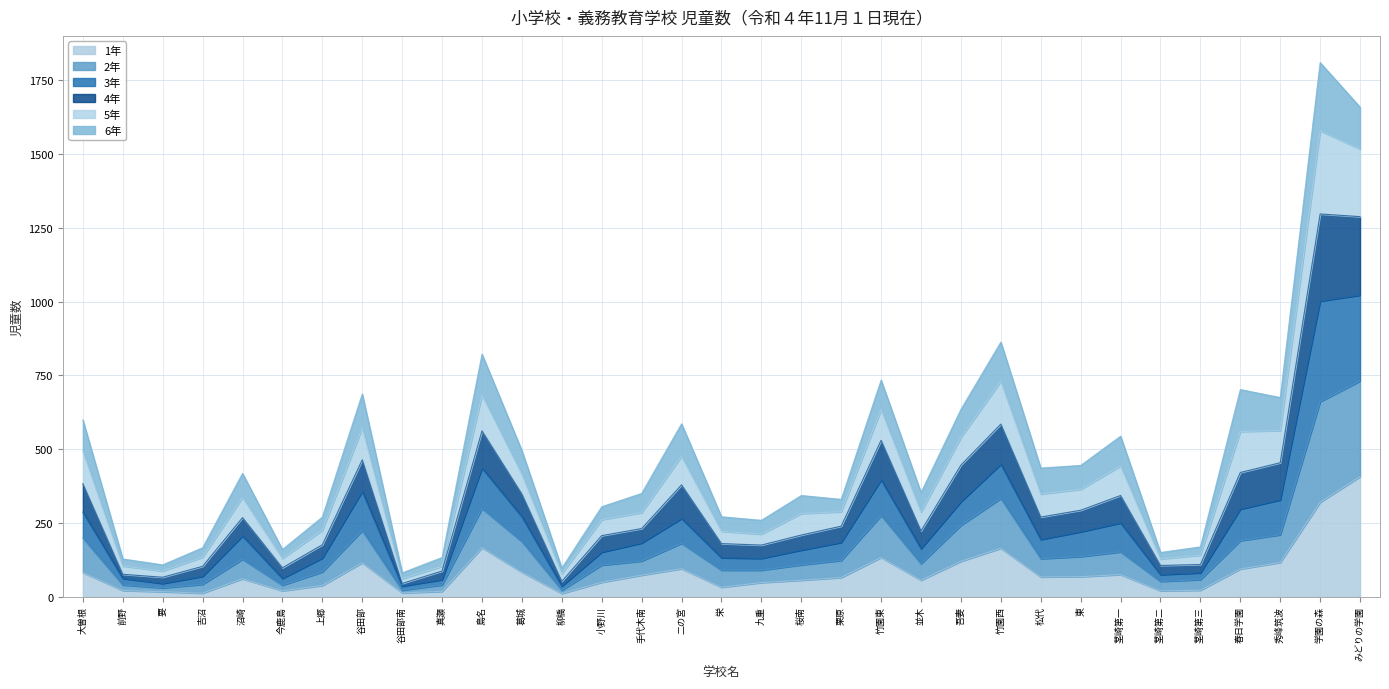

What is the label of the 15th point from the right?

桜南